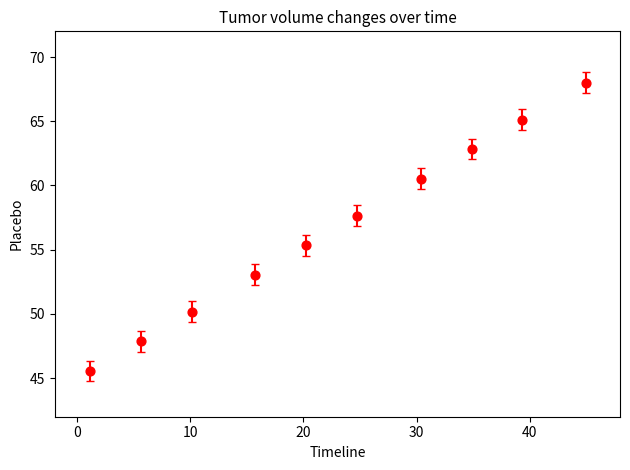

What Y value in the scatter plot is closest to 56?

55.4